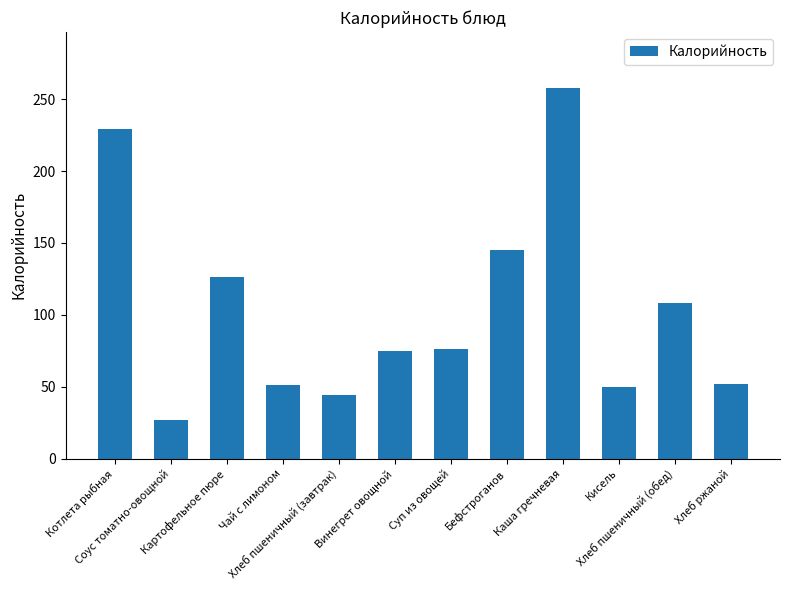

What is the greatest value displayed?

258